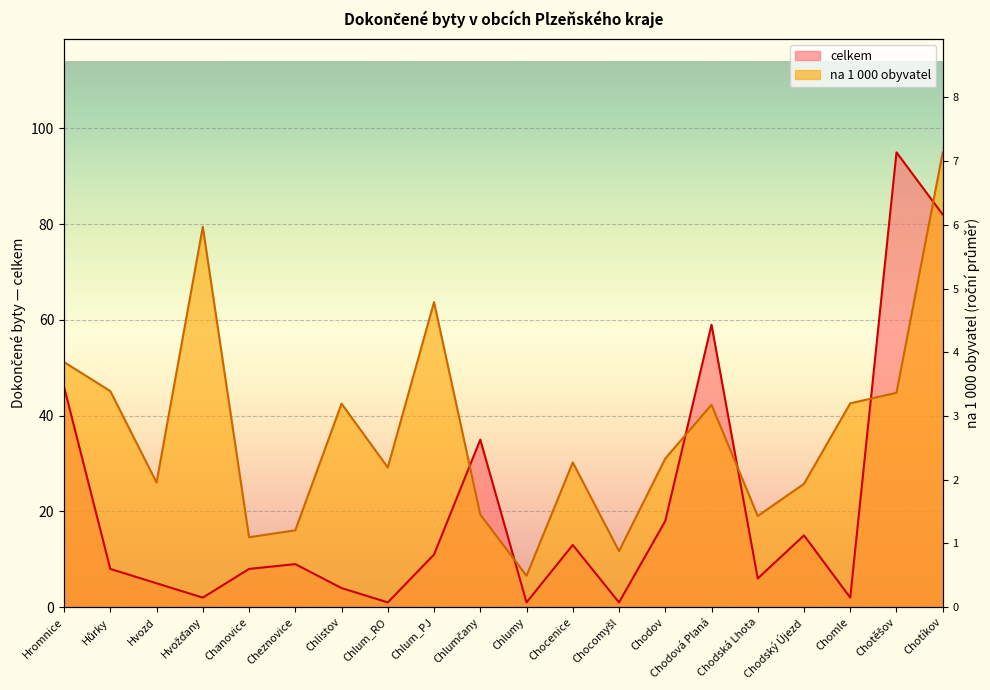

At which category is the sum across all series the highest?

Chotíkov